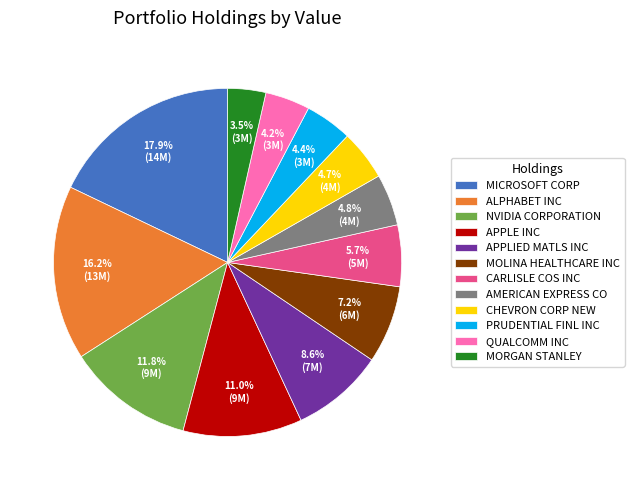

What is the ratio of the value at QUALCOMM INC to the value at MOLINA HEALTHCARE INC?

0.6